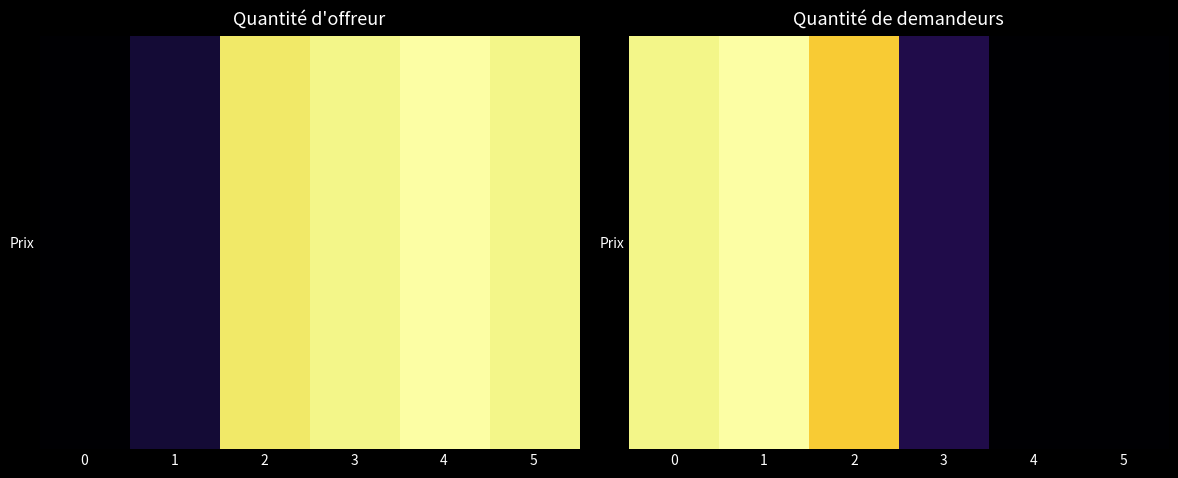

Reading left to right, what are all the values shown in this chart?

0=31	1=32	2=28	3=4	4=0	5=0